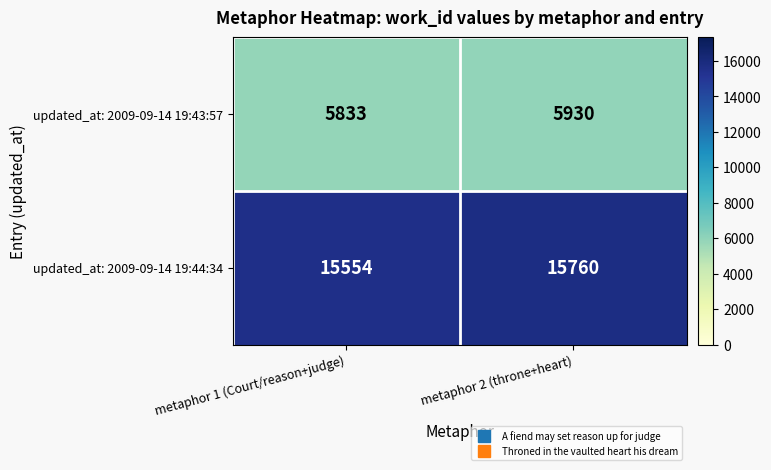

Count the number of data series in this chart.

2